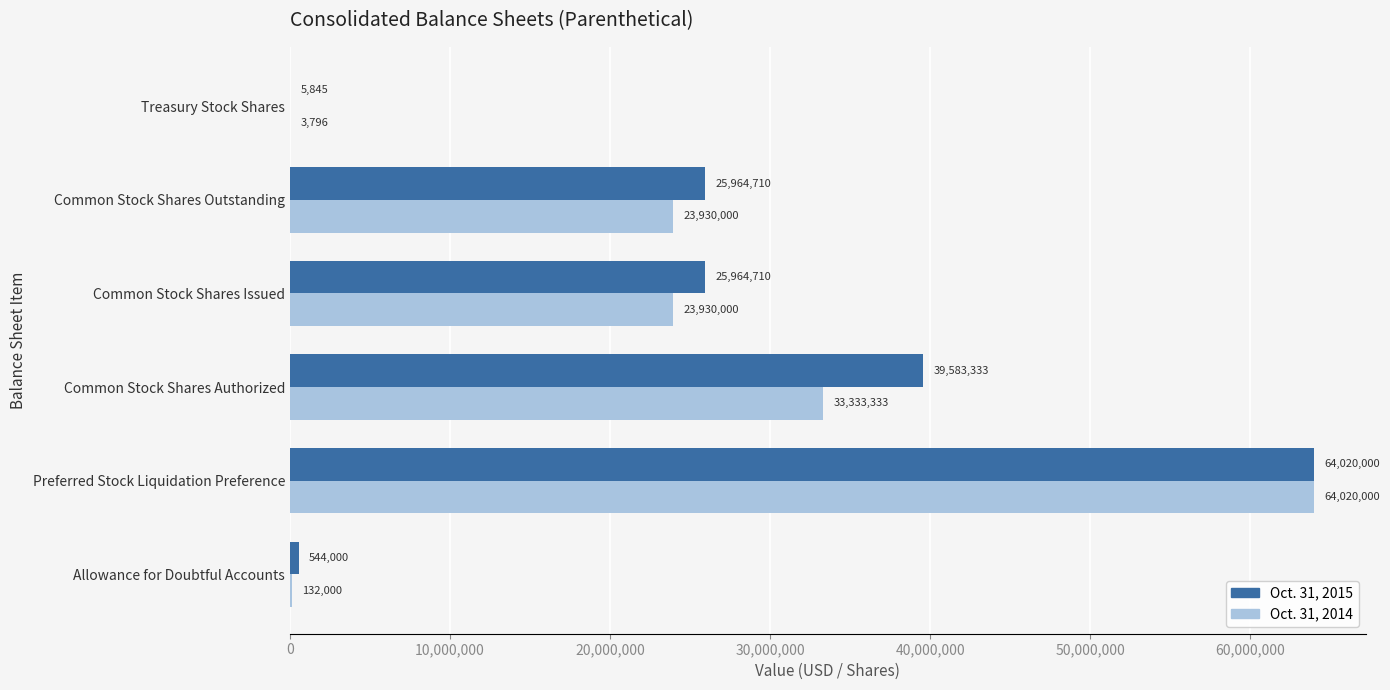

What is the greatest value displayed?

64020000